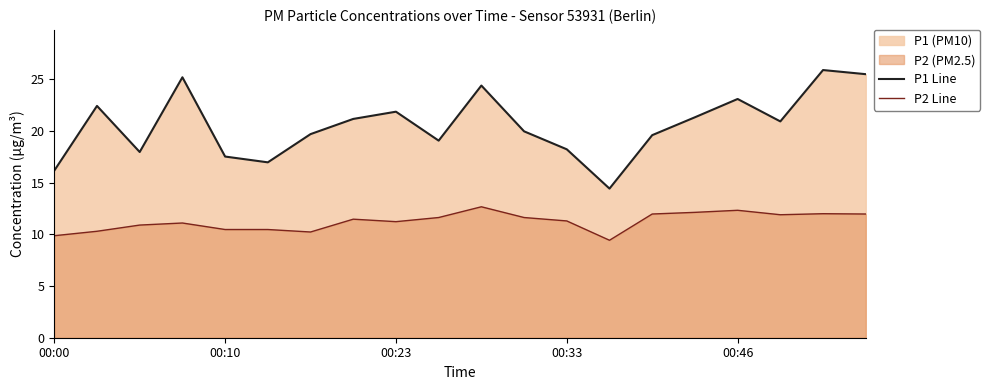

List the series in order of their overall mean, highest first.

P1 Line, P2 Line